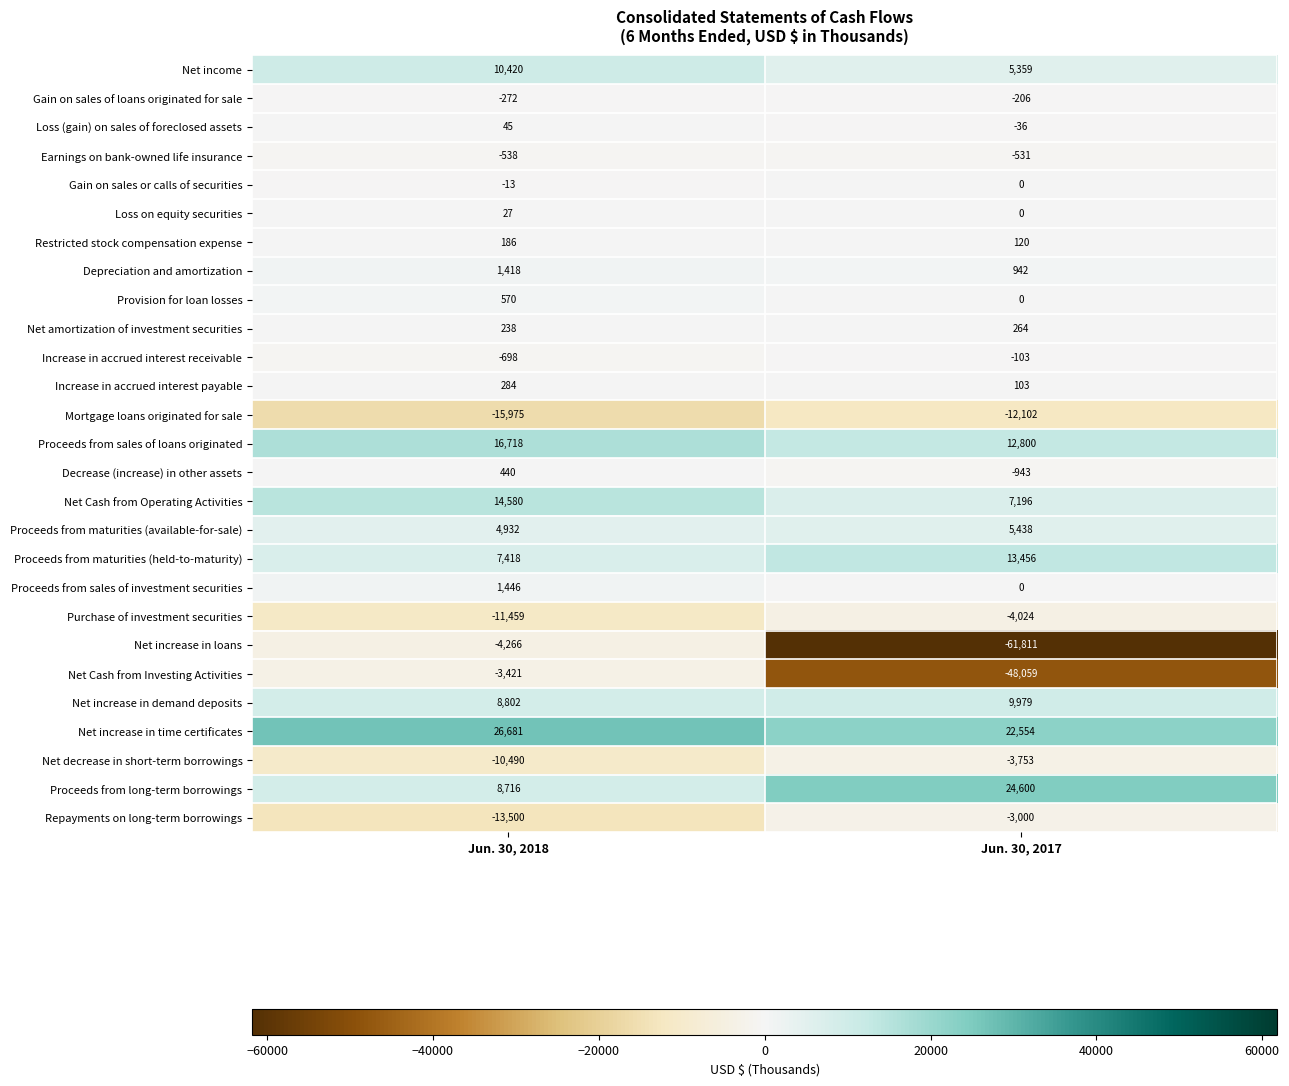

What is the difference between the maximum and minimum values in the Provision for loan losses series?

570